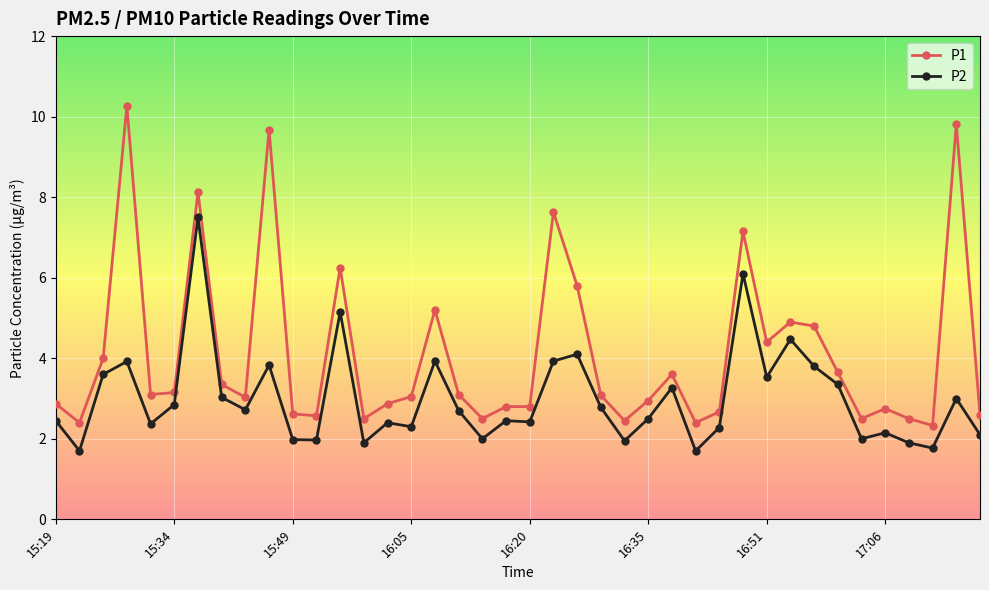

Rank the series by their average value, from lowest to highest.

P2, P1